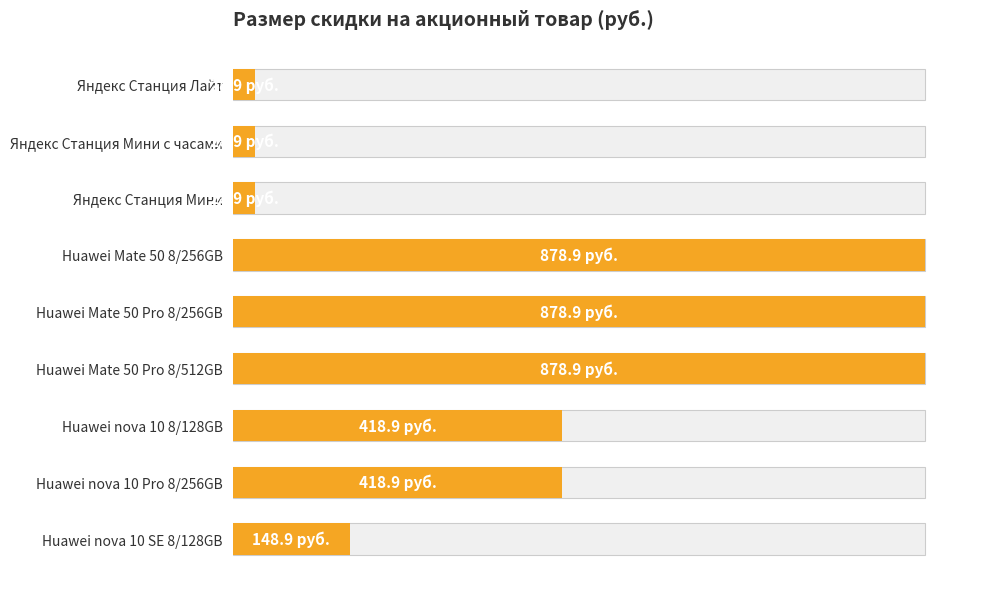

Is it true that the value at Huawei nova 10 8/128GB is 628.5?

False